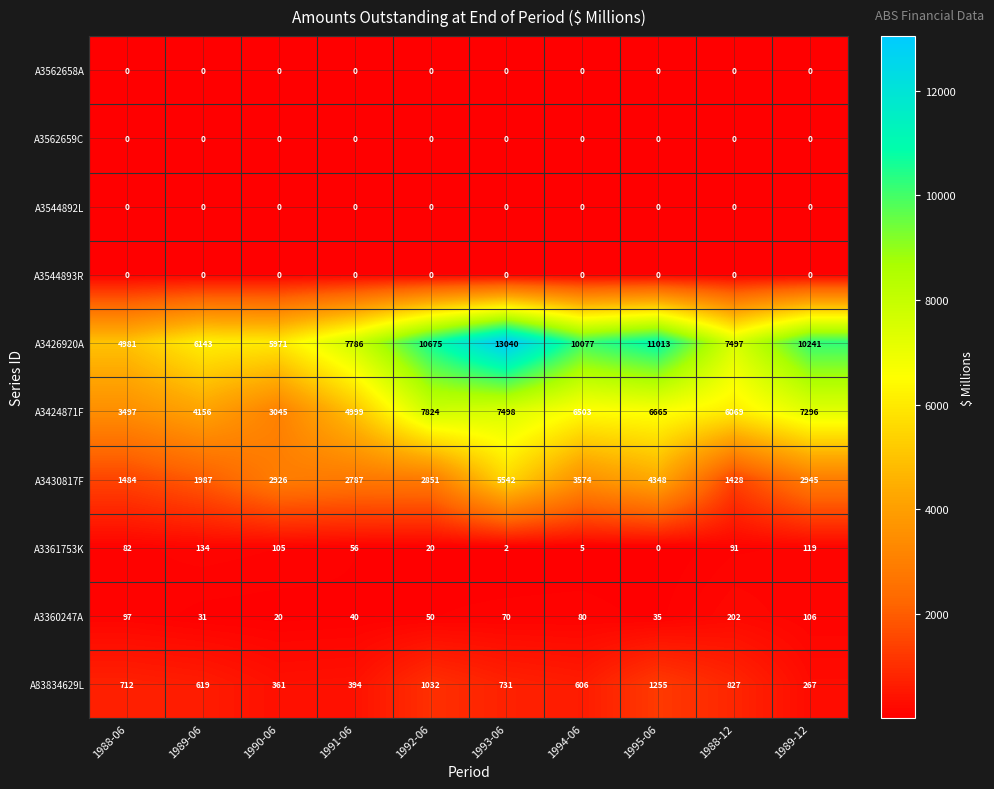

Count the number of categories in the chart.

10